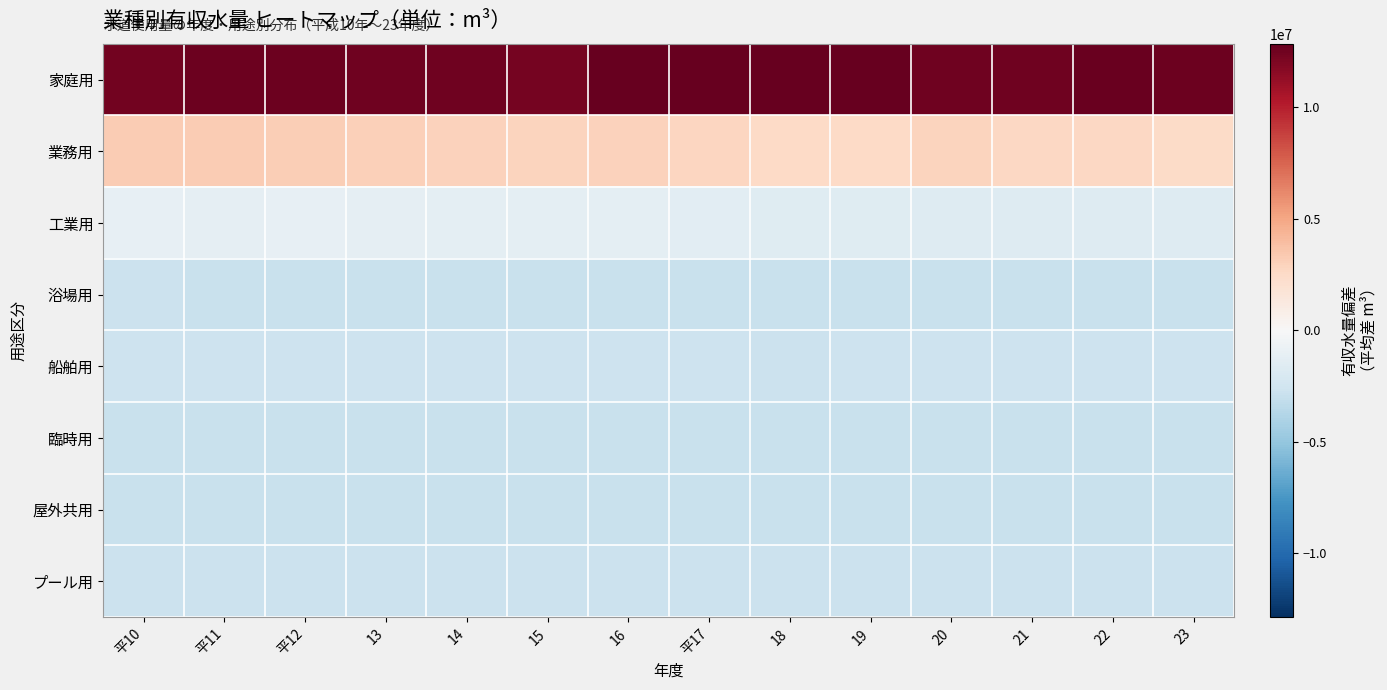

What is the maximum value shown in the chart?

12857303.9